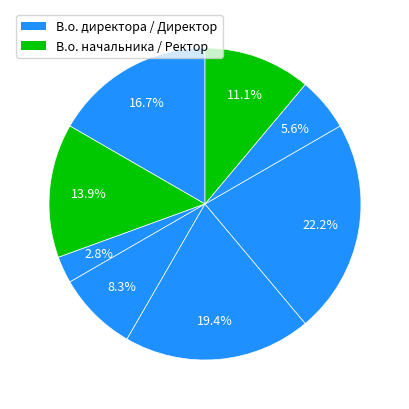

How many slices are in this pie chart?

8